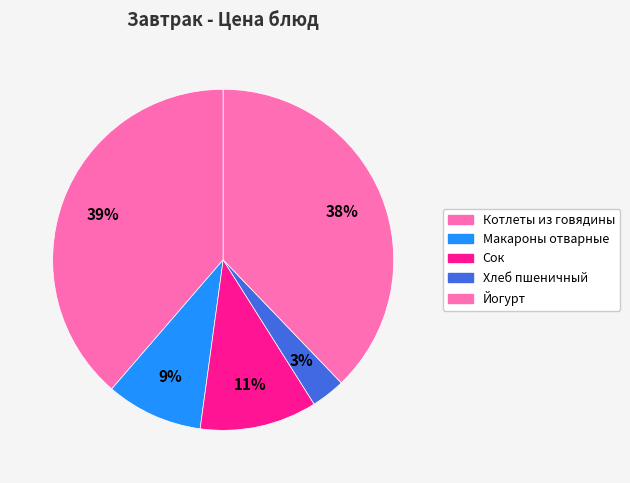

Count the number of slices in the pie.

5